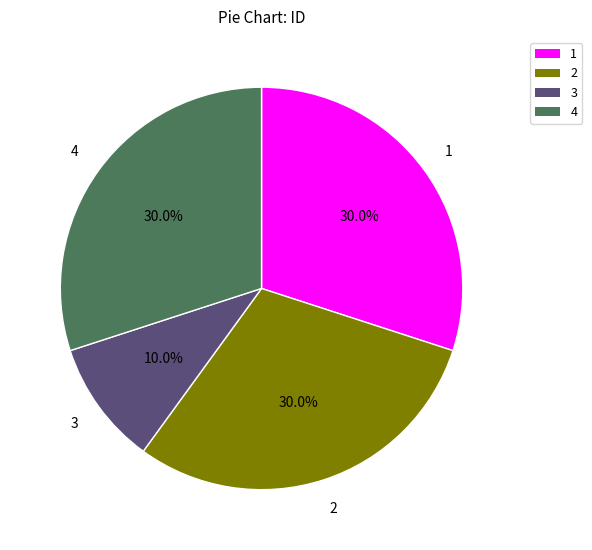

To the nearest percent, what is the difference between the 2 and 3 slice percentages?

20%